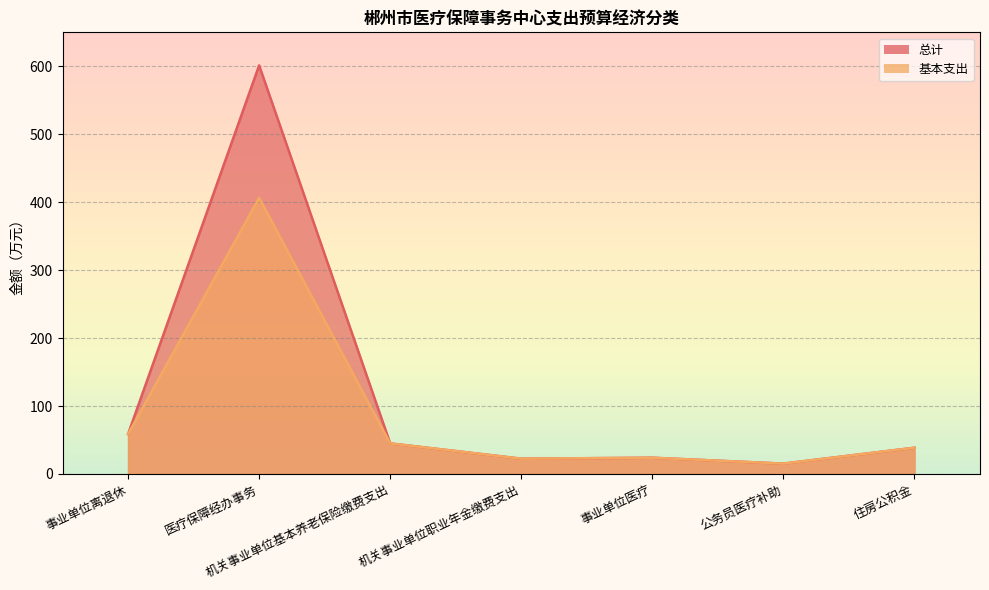

What value does the 基本支出 series have at 住房公积金?

38.6